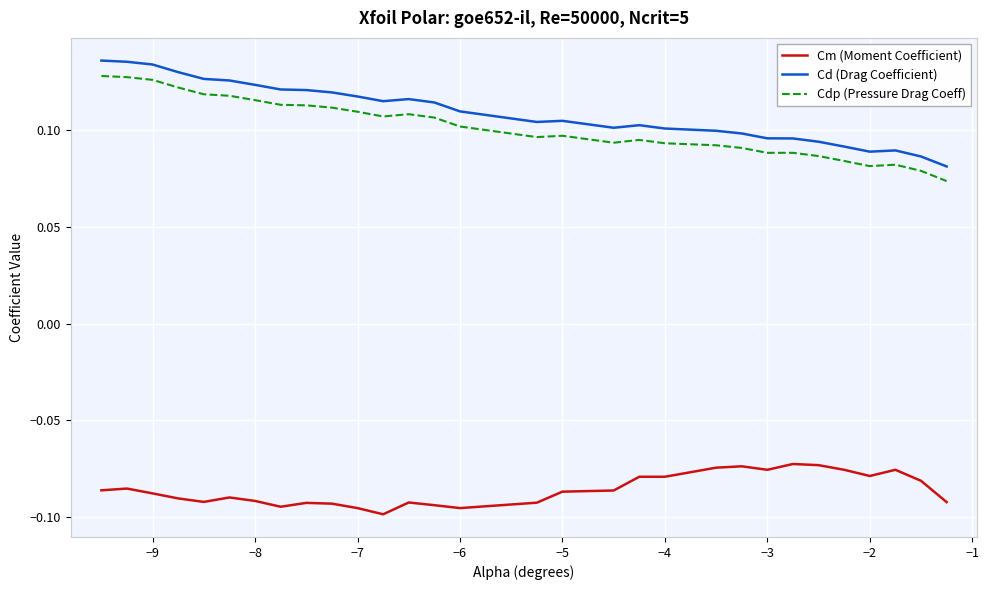

Which series has the widest spread of values?

Cd (Drag Coefficient)